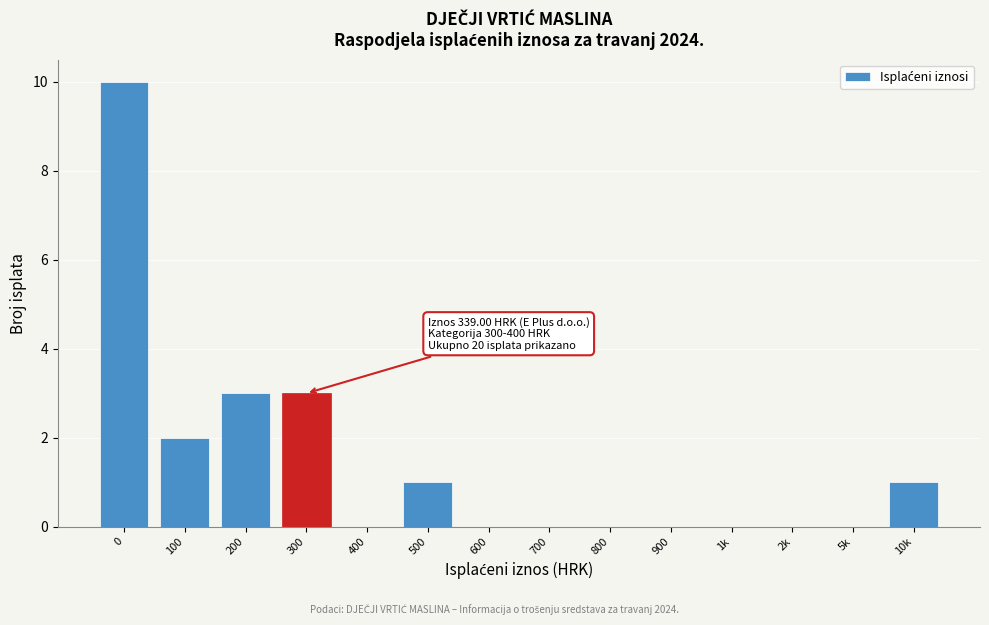

Reading left to right, what are all the values shown in this chart?

0=10	100=2	200=3	300=3	400=0	500=1	600=0	700=0	800=0	900=0	1k=0	2k=0	5k=0	10k=1